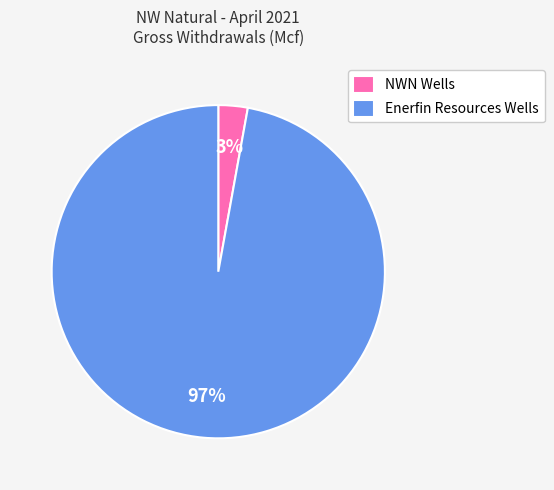

Between NWN Wells and Enerfin Resources Wells, which is larger?

Enerfin Resources Wells